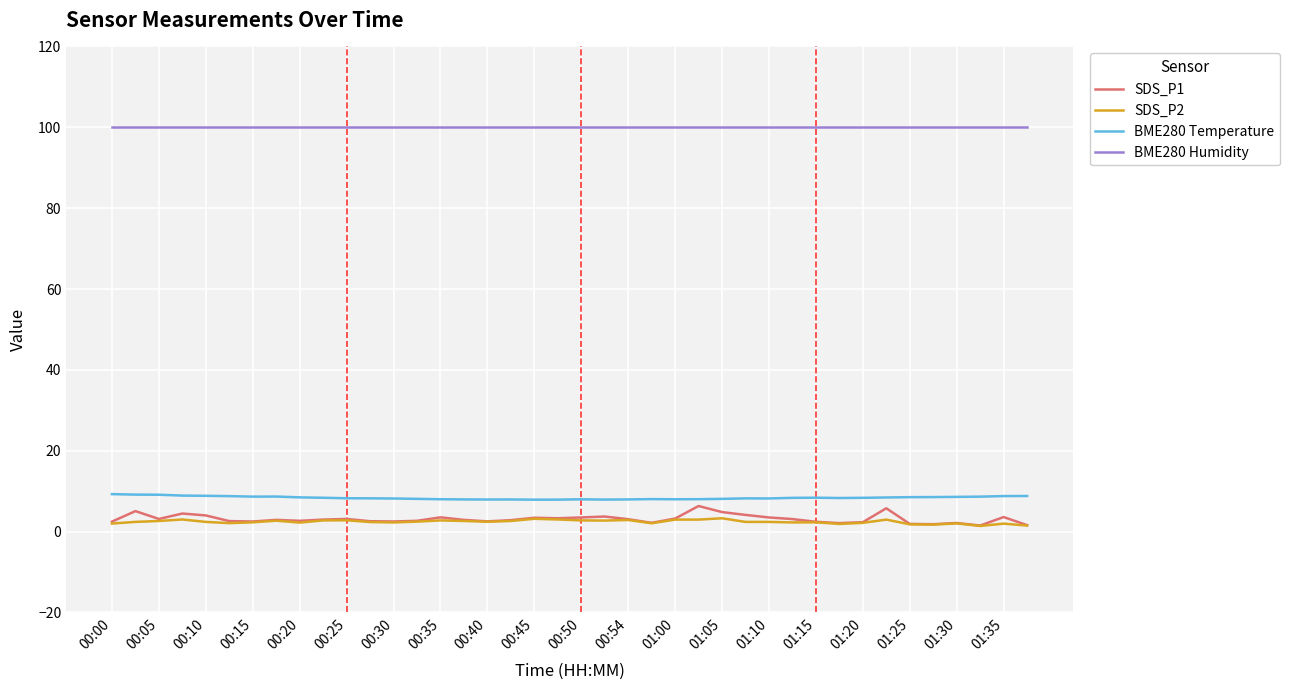

True or false: BME280 Temperature and SDS_P1 cross at least once.

False